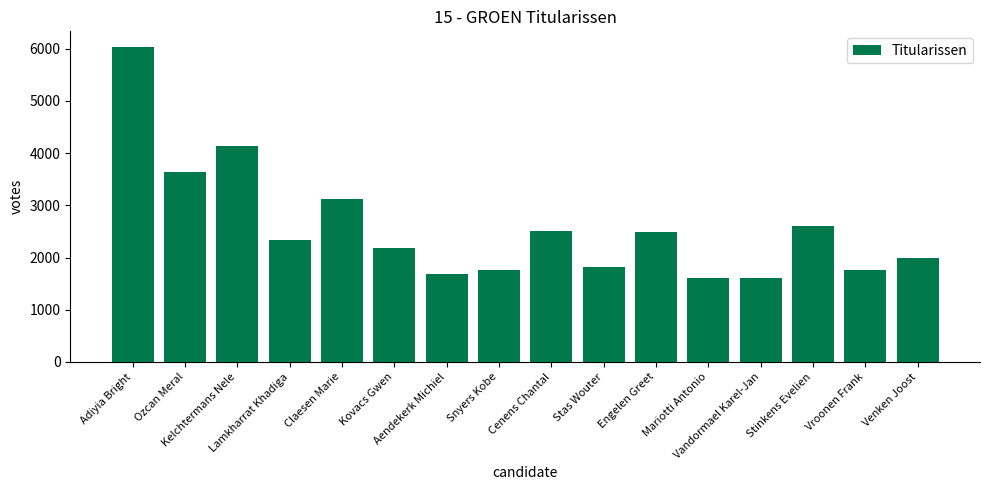

Are the bars grouped side by side (vs. stacked)?

No